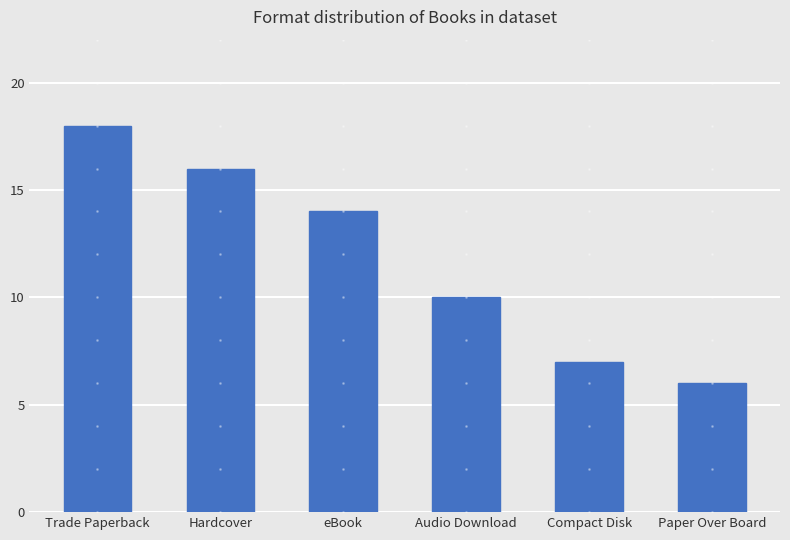

Rank the categories by value from highest to lowest.

Trade Paperback, Hardcover, eBook, Audio Download, Compact Disk, Paper Over Board